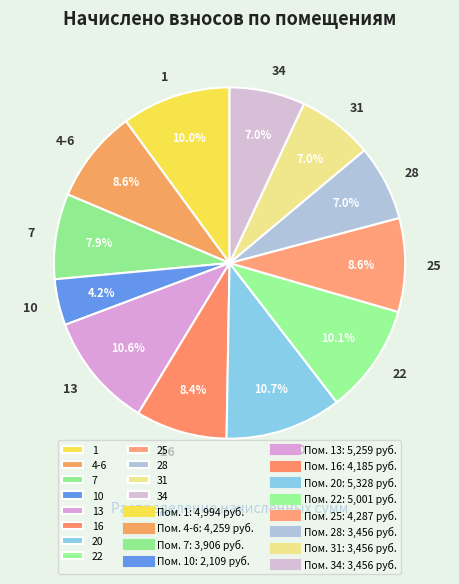

What is the smallest slice in the pie chart?

10